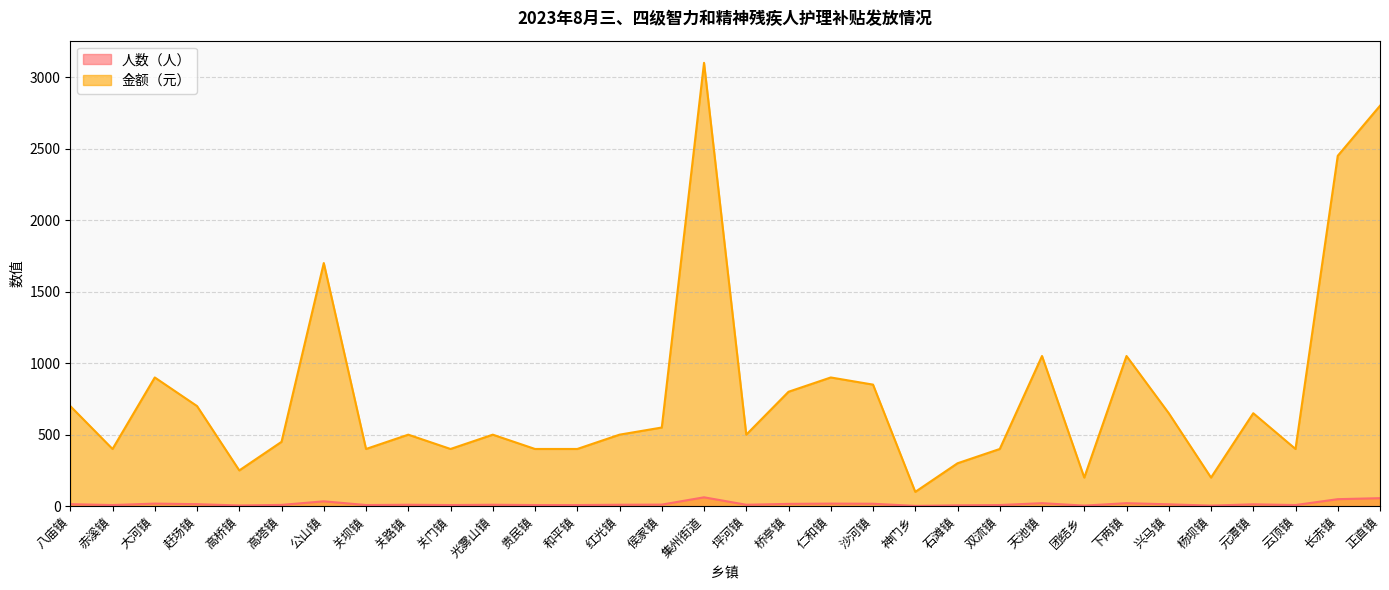

What is the maximum value for 金额（元）?

3100